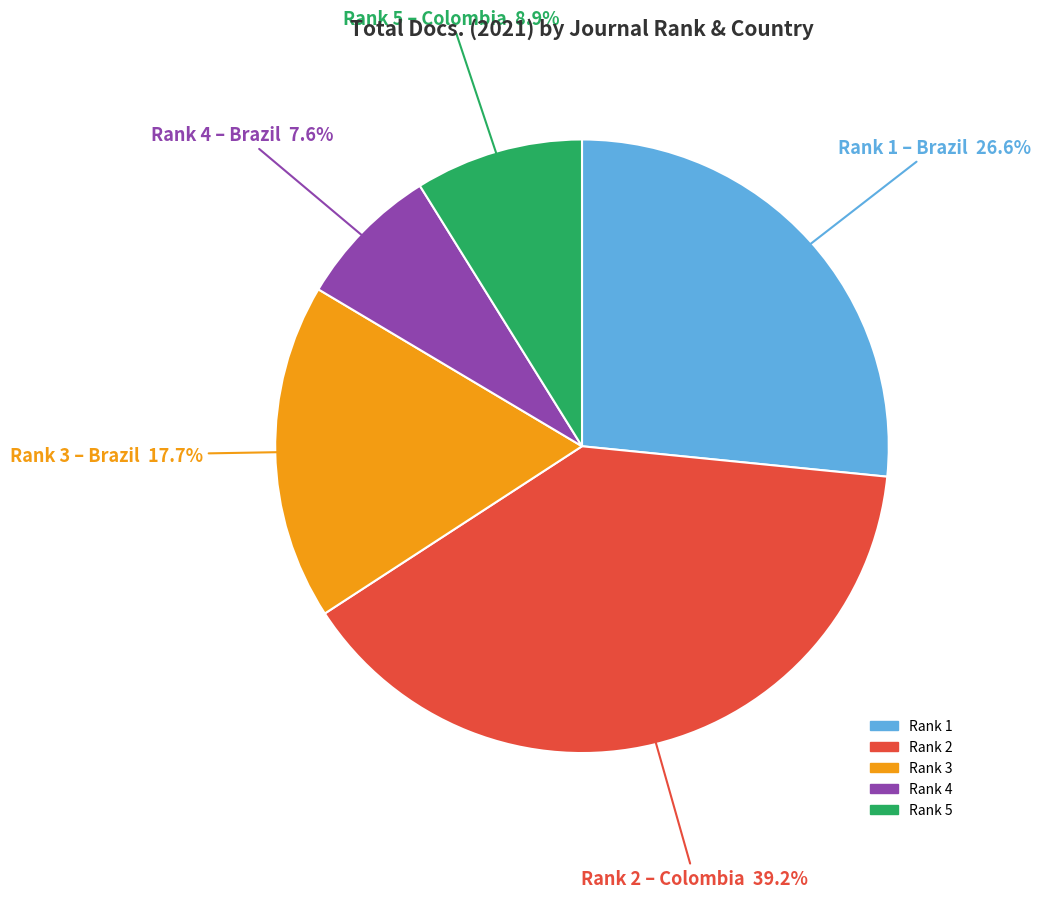

Is there any slice that represents more than half of the pie?

No